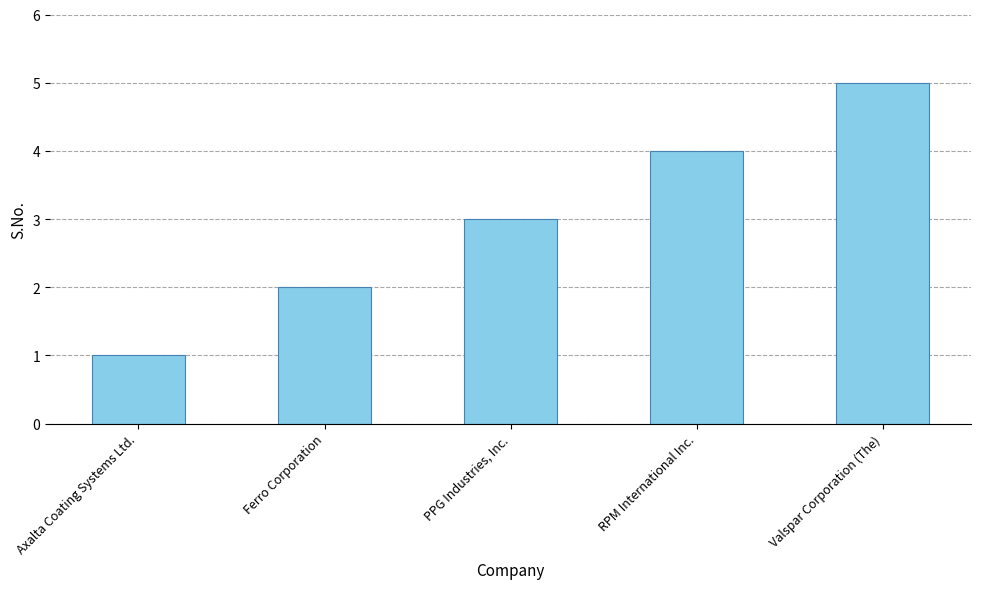

Reading left to right, what are all the values shown in this chart?

1	2	3	4	5